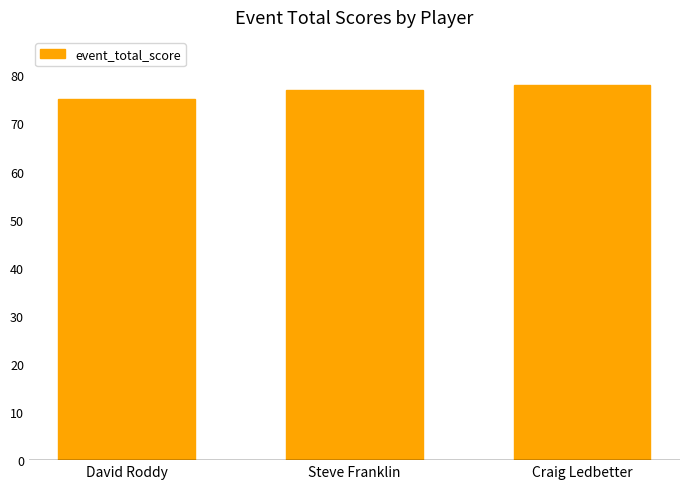

List the labels in order of value, largest first.

Craig Ledbetter, Steve Franklin, David Roddy